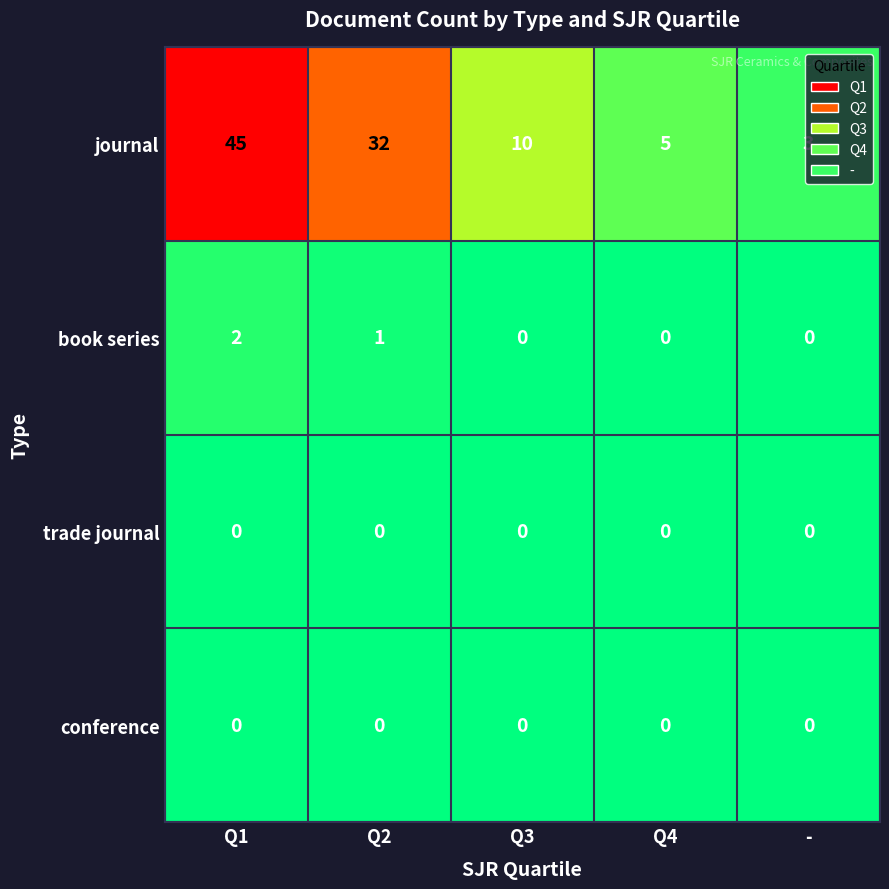

How many data points does each series have?

5